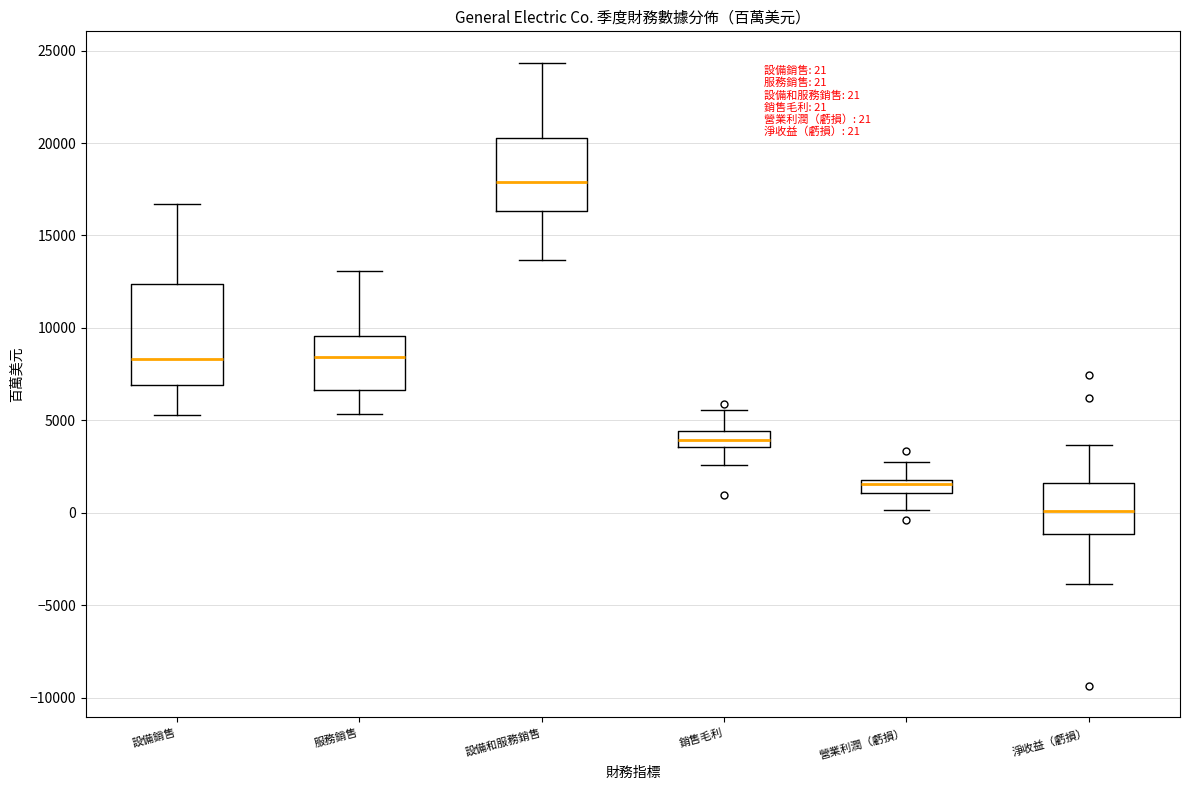

Which box's median line is the highest?

設備和服務銷售